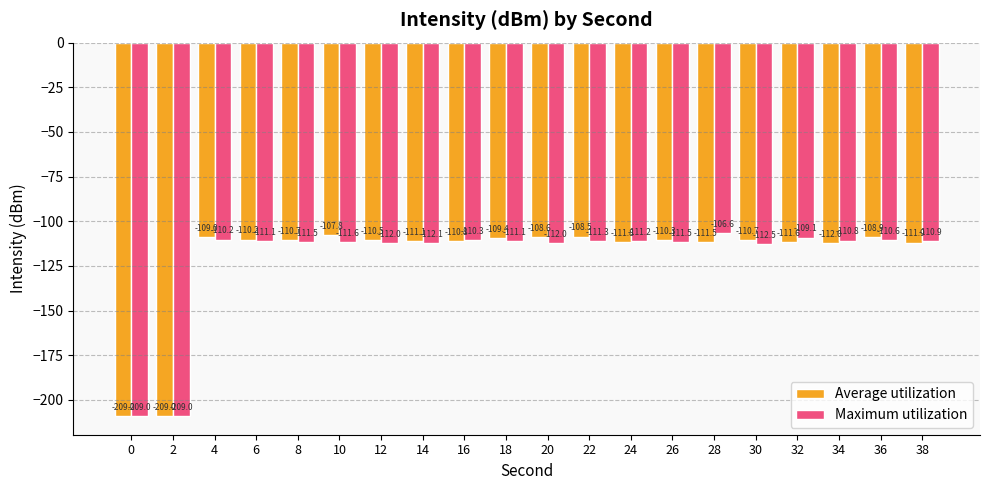

Is it true that Average utilization equals -110.2 at 6?

True